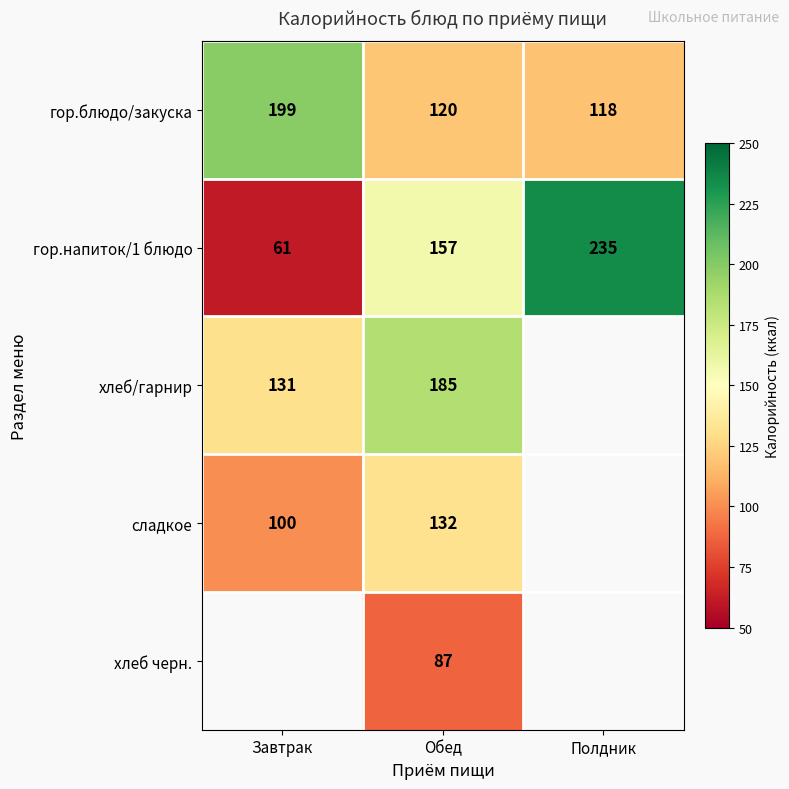

How many series are shown in this chart?

5